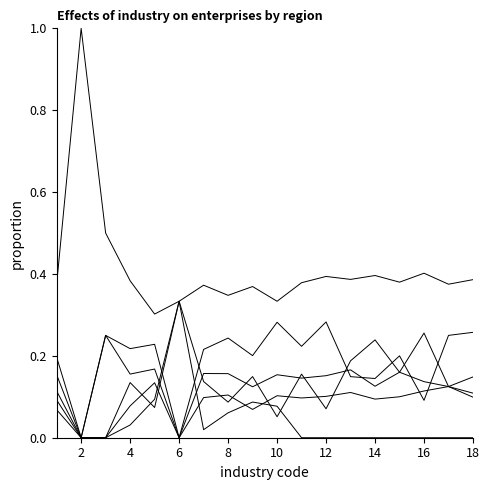

Does the chart display data point markers on the line(s)?

No